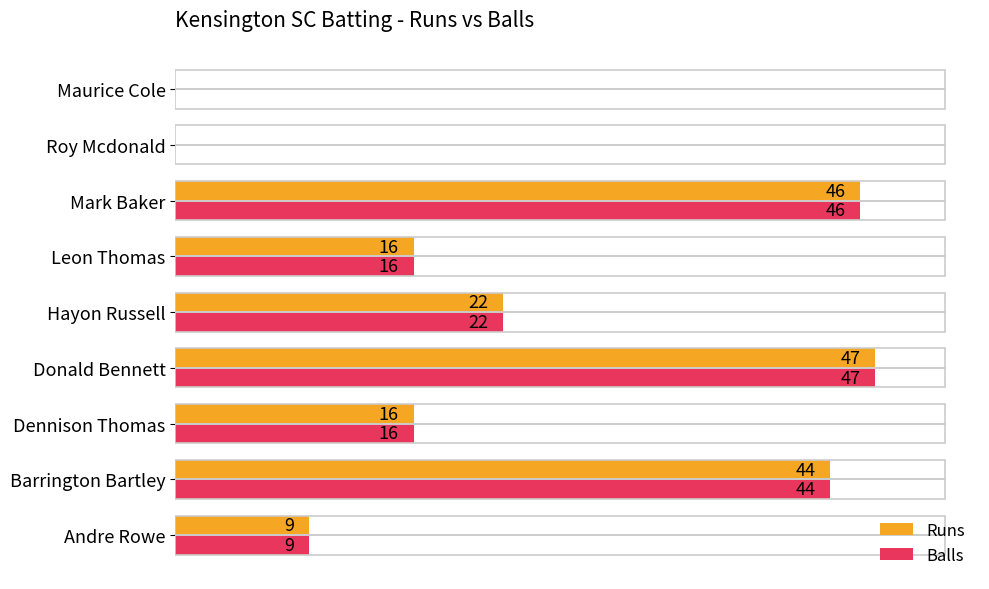

Which category has the highest value across all series?

Donald Bennett